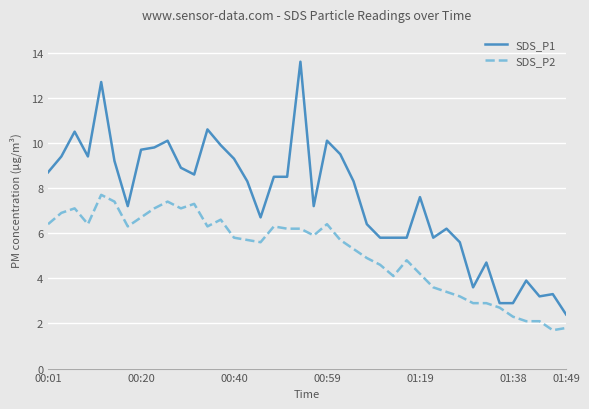

Which series has the largest range (max minus min)?

SDS_P1